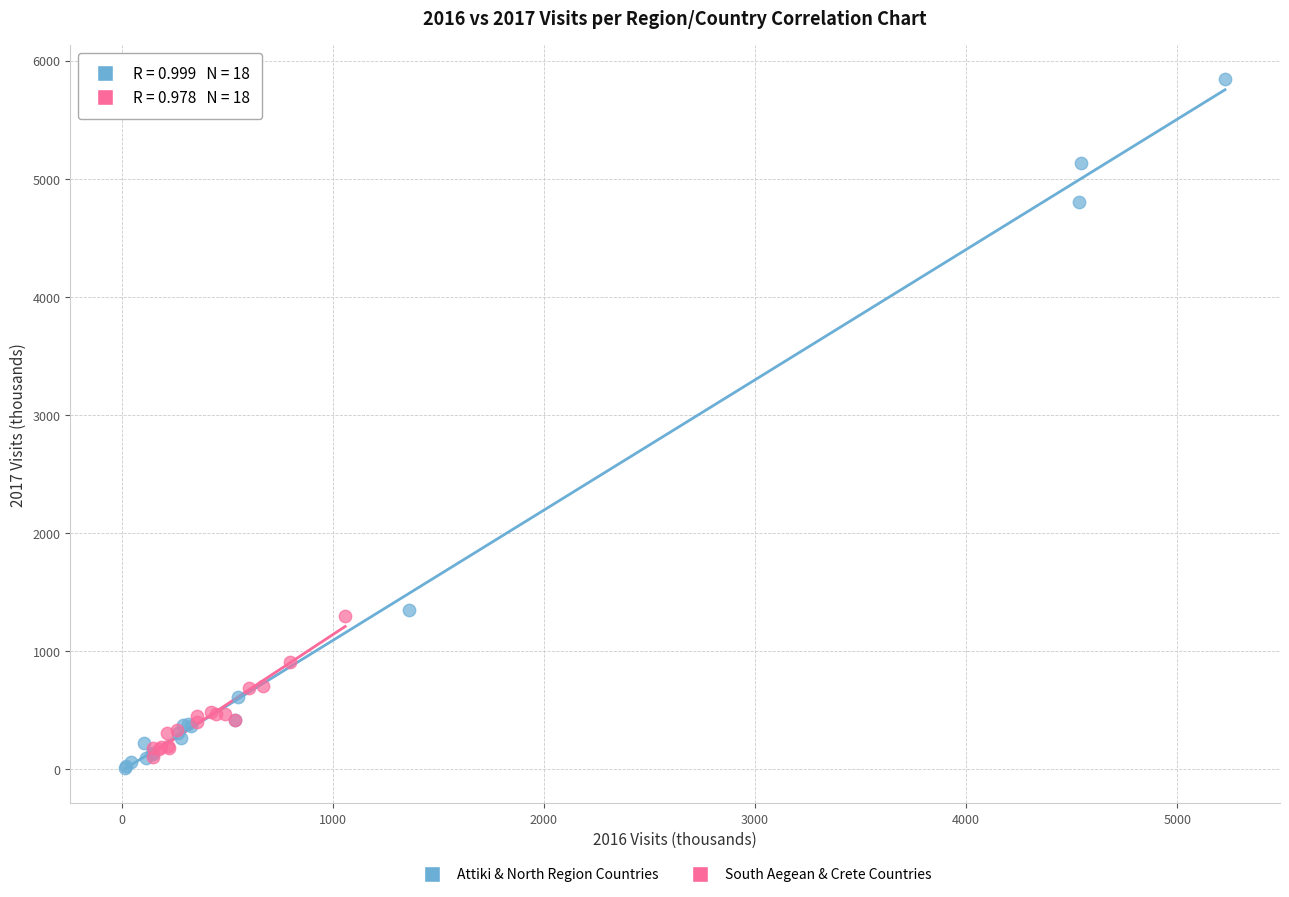

Which series reaches the maximum Y coordinate?

Attiki & North Region Countries